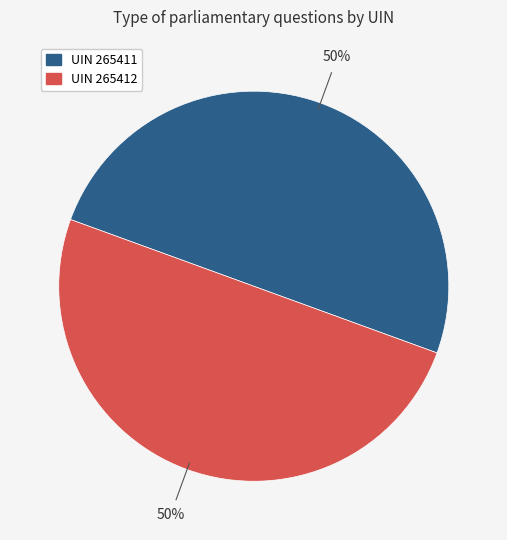

To the nearest percent, what is the average slice percentage?

50%